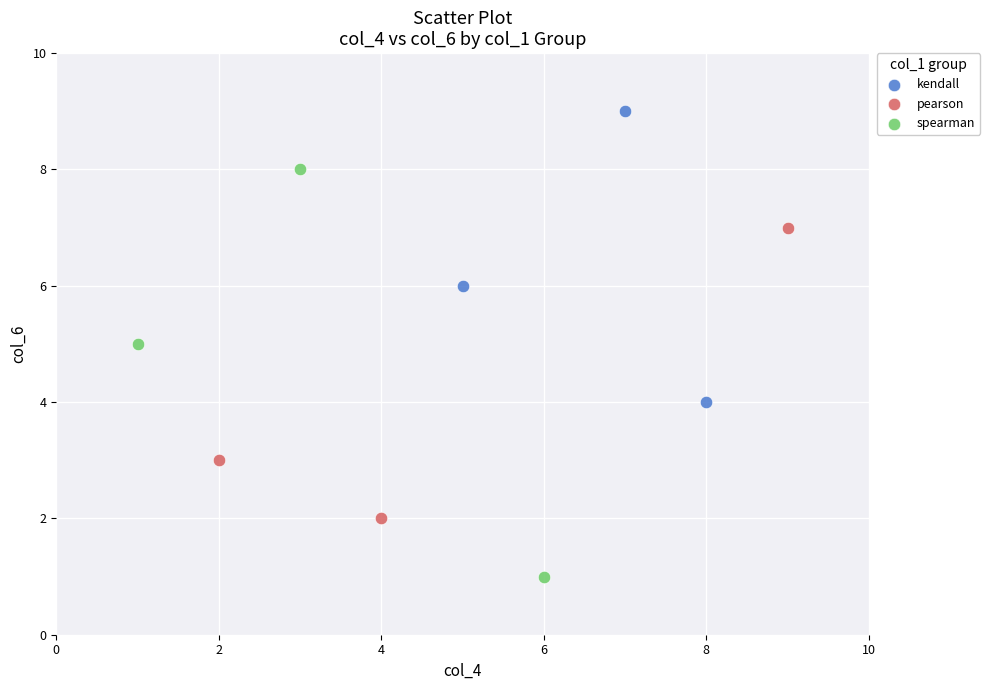

Which series contains the highest Y value?

kendall